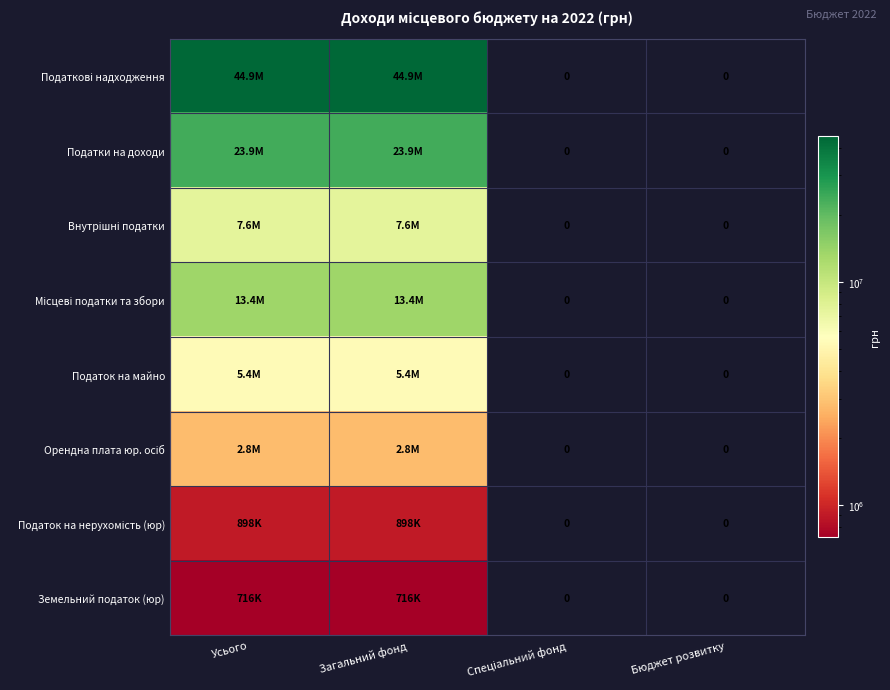

At how many categories does at least one series exceed 29518197?

2